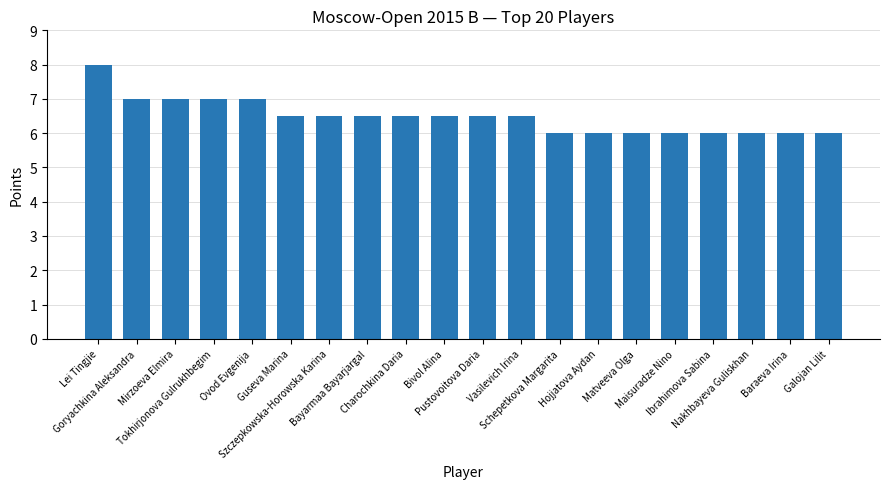

Reading left to right, what are all the values shown in this chart?

8.0	7.0	7.0	7.0	7.0	6.5	6.5	6.5	6.5	6.5	6.5	6.5	6.0	6.0	6.0	6.0	6.0	6.0	6.0	6.0